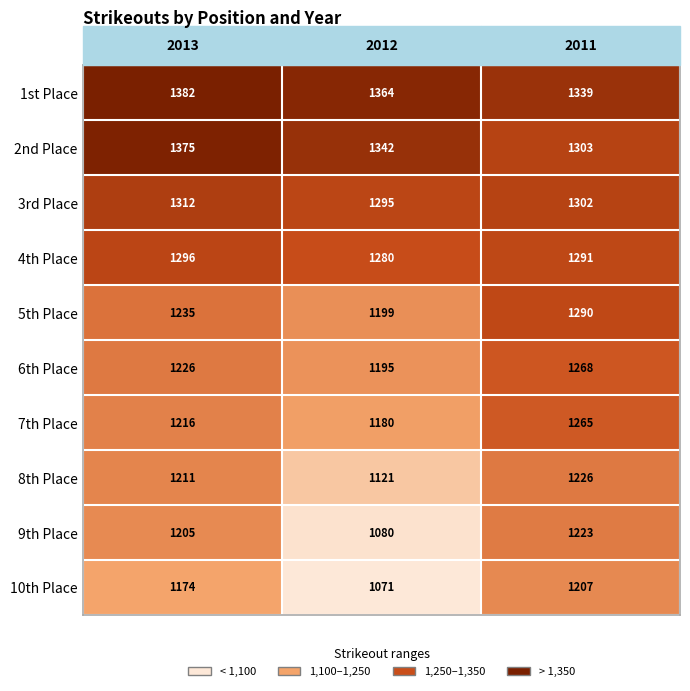

What is the greatest value displayed?

1382